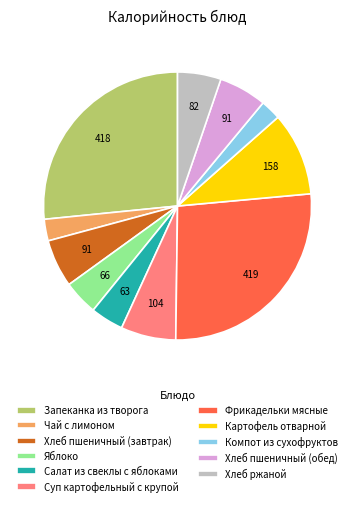

What is the ratio of the value at Суп картофельный с крупой to the value at Хлеб пшеничный (завтрак)?

1.1